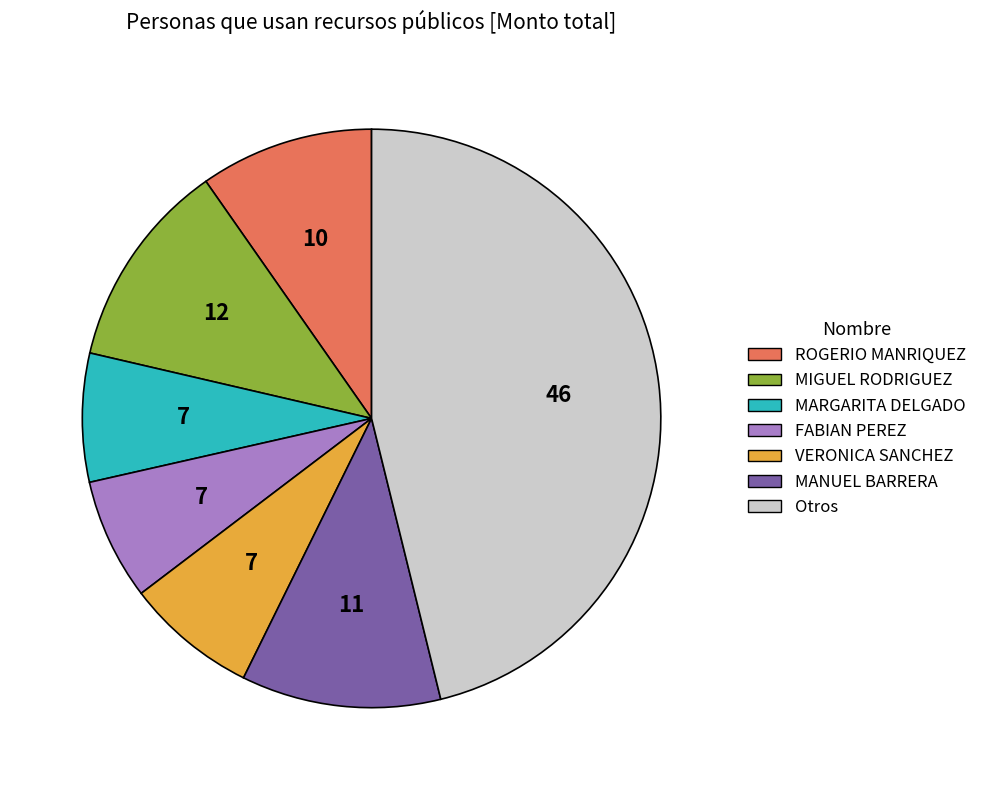

Is there a majority slice in this chart?

No